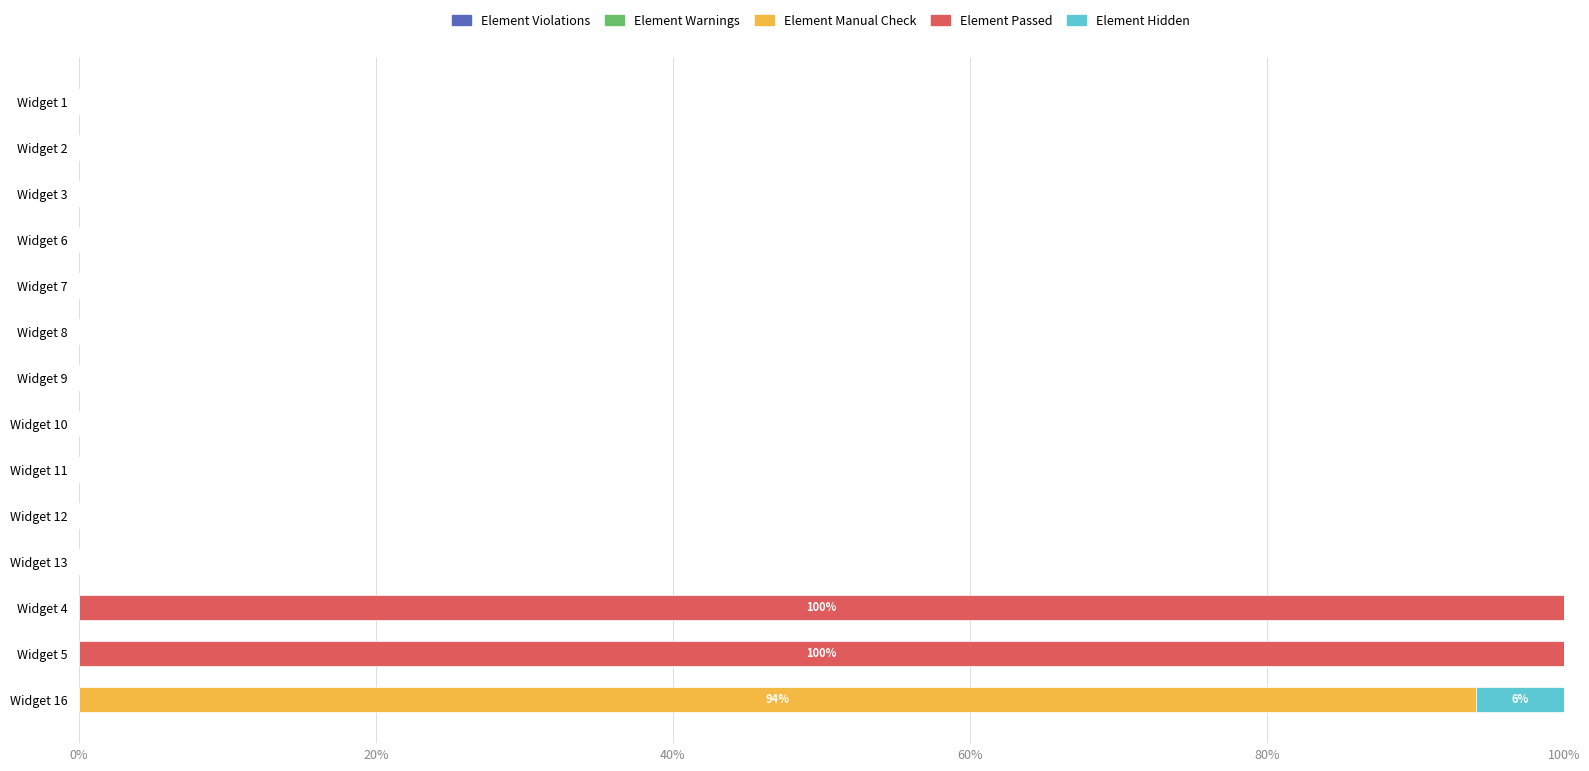

What is the sum of all Element Manual Check values?

94.1